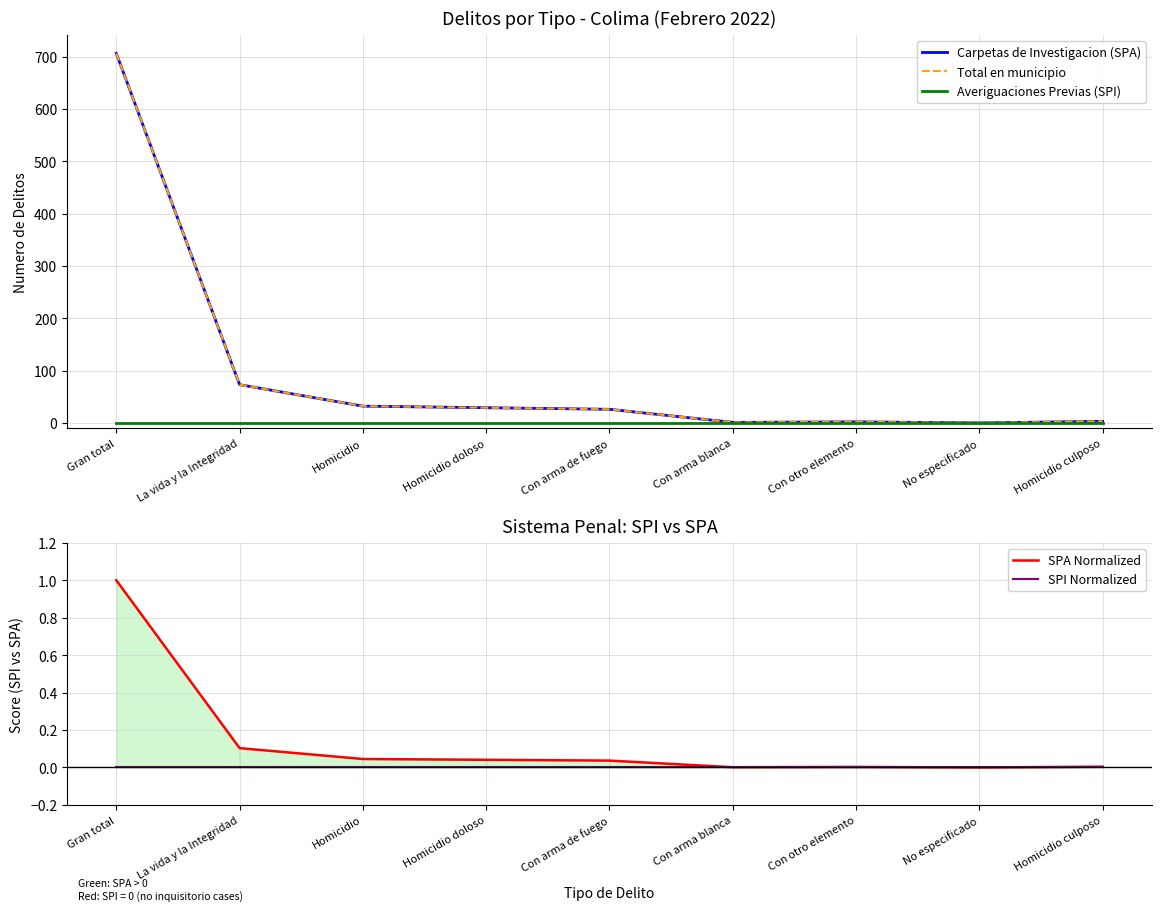

At which category is the sum across all series the highest?

Gran total